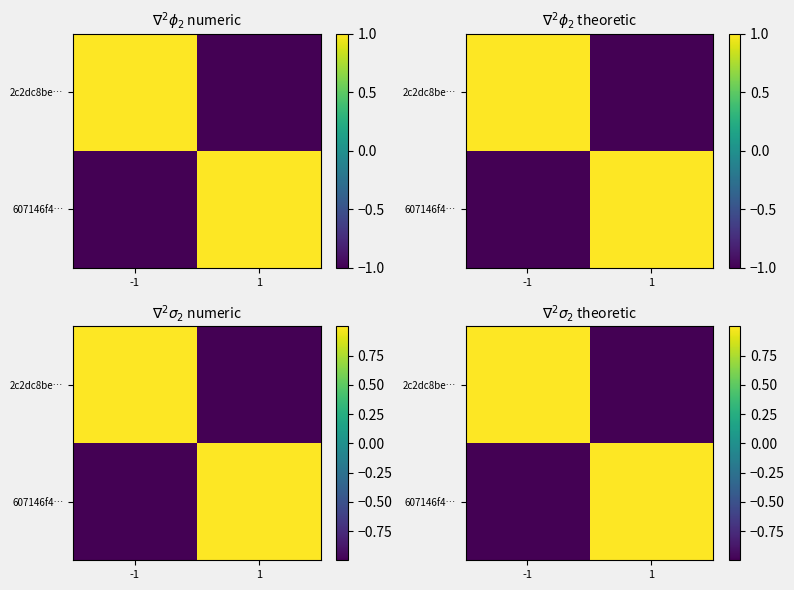

At which label does 607146f4… reach its minimum?

-1